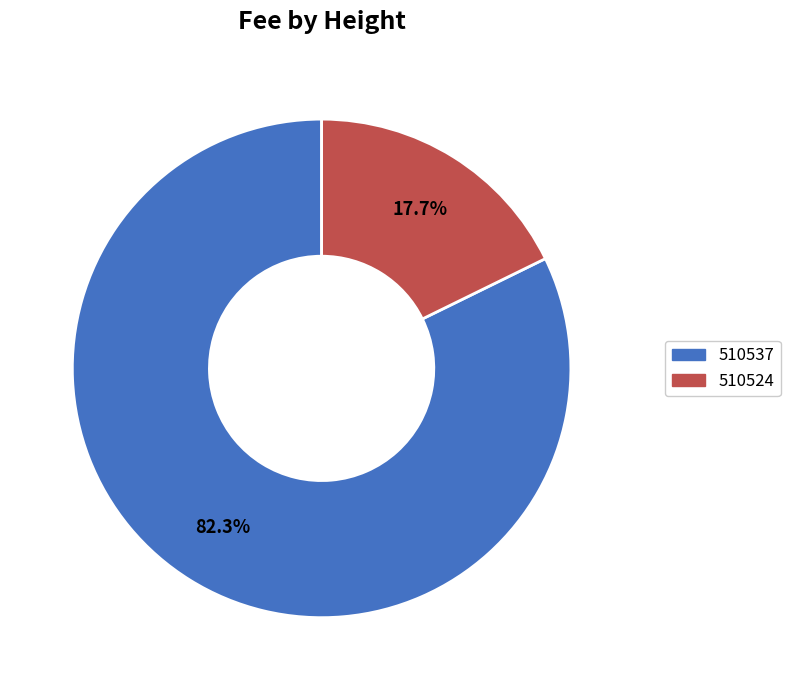

Is it true that 510537 is 74% of the pie?

False